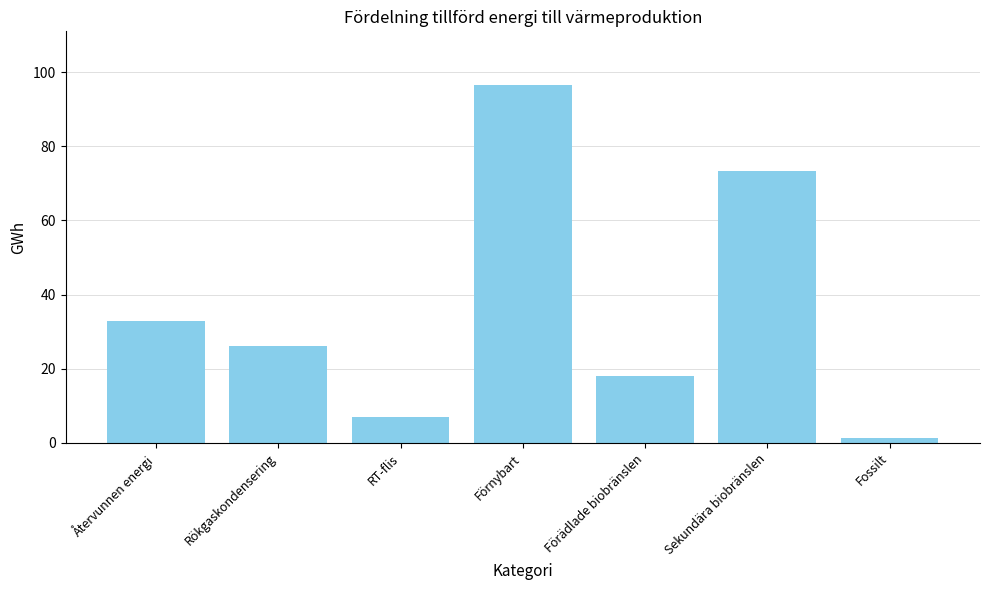

Read the value at RT-flis.

7.0